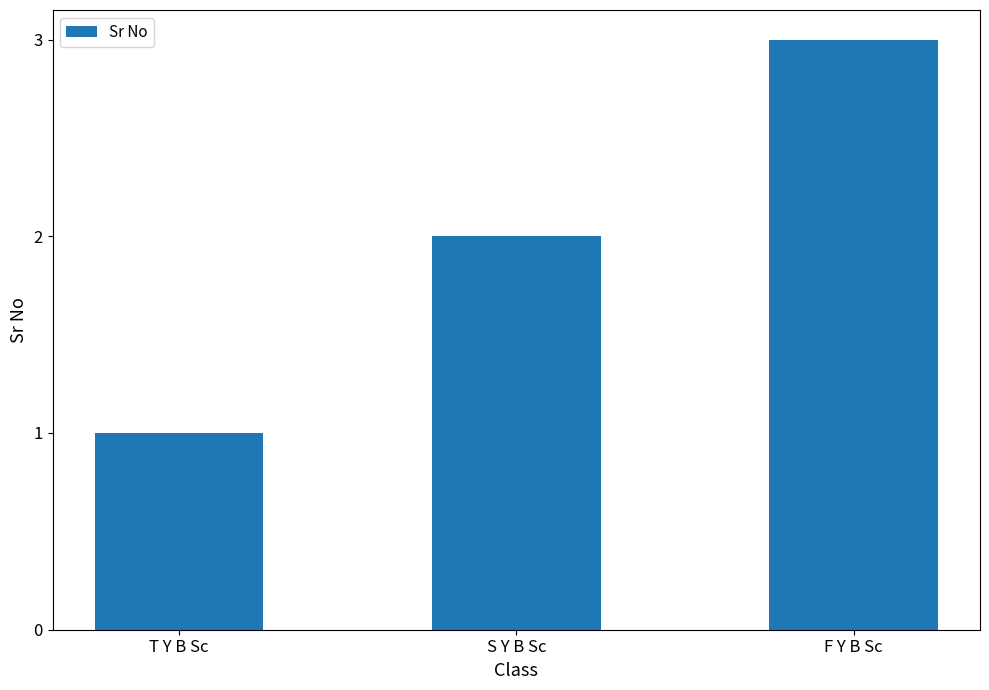

What is the smallest value displayed?

1